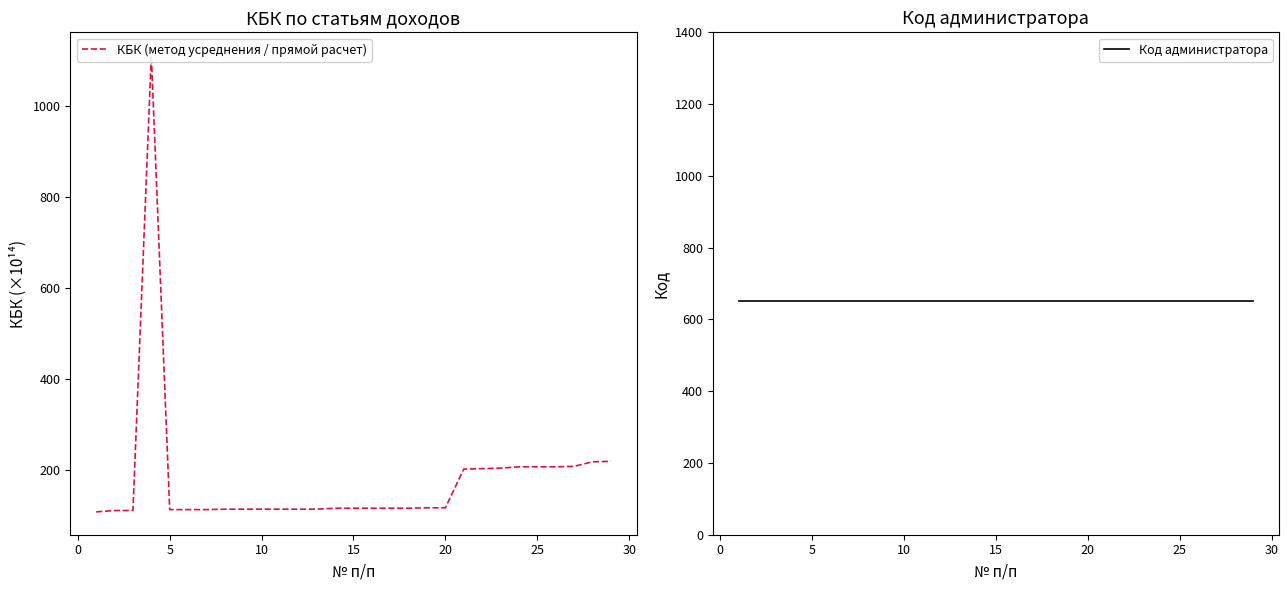

What is the difference between the highest and lowest values at 5?

538.9